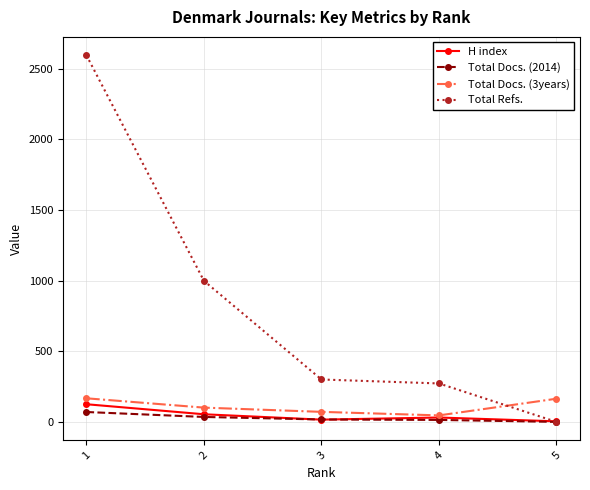

Read the H index value at 1.

125